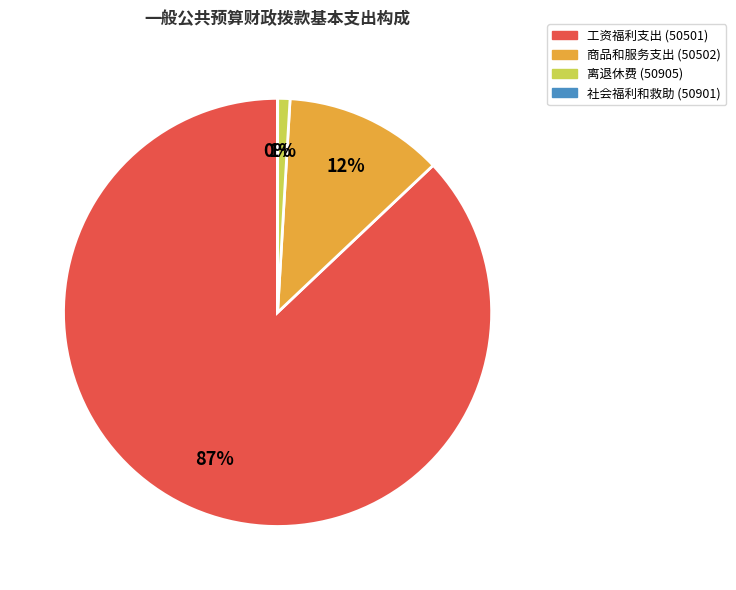

The 离退休费 (50905) slice represents 11% of the pie. True or false?

False